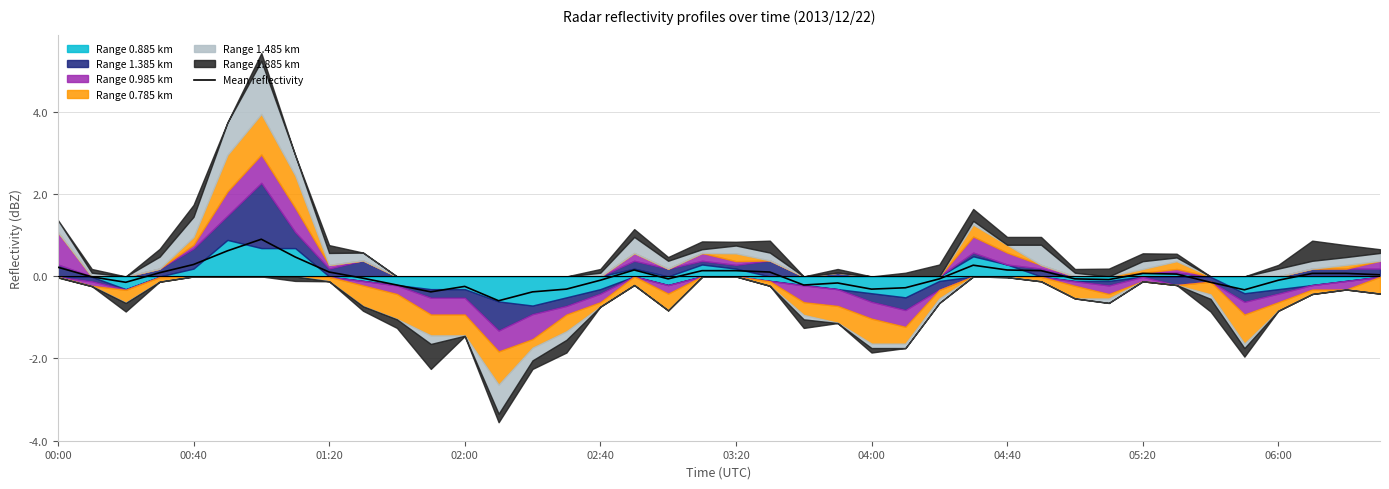

Does the chart have visible grid lines?

Yes